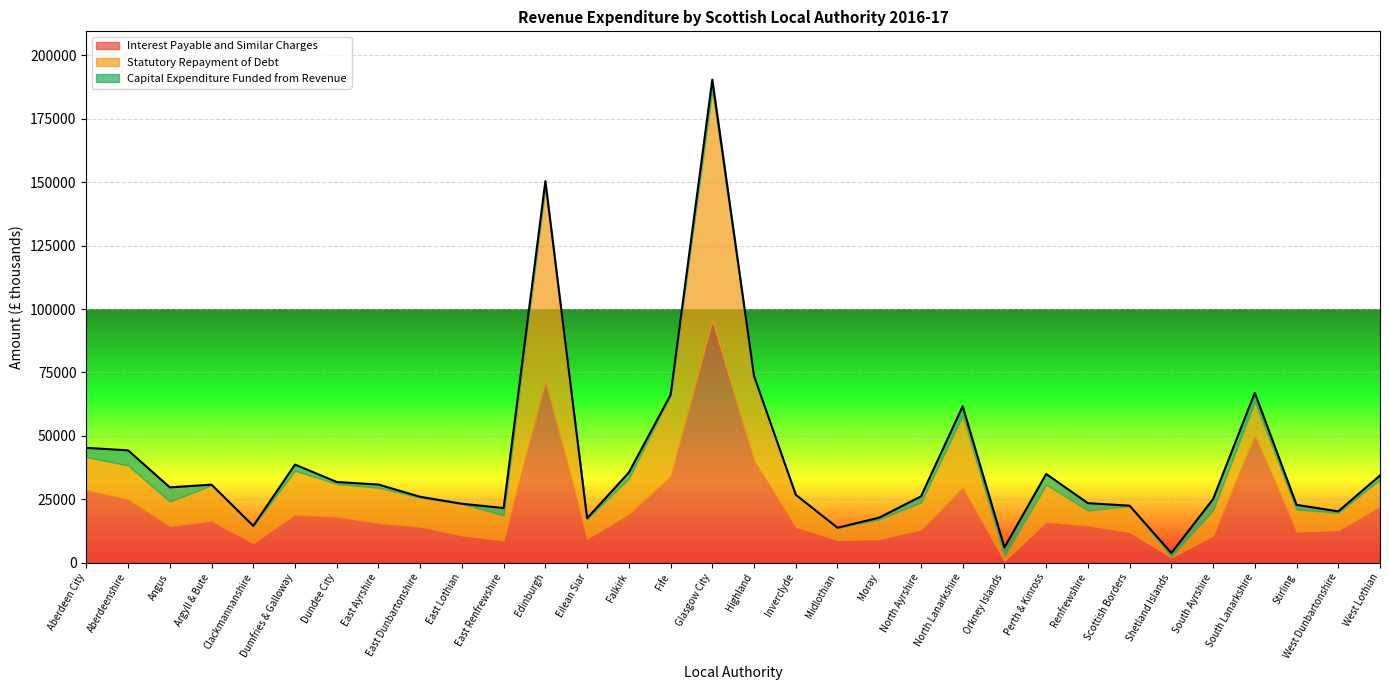

Reading left to right, what are all the values shown in this chart?

Interest Payable and Similar Charges: 28599	24894	14472	16463	7748	18909	18097	15607	14193	10738	8788	71728	9503	19172	33986	95520	40104	14113	8899	9282	13118	29484	818	16119	14685	12087	2107	10649	50029	12234	12803	22136
Statutory Repayment of Debt: 13077	13439	9615	14040	6717	17341	12947	13976	11445	12461	9811	76676	7711	14022	32152	90892	32591	12626	4840	7780	10561	28694	1781	14675	5862	10202	338	9975	13528	8690	6865	10551
Capital Expenditure Funded from Revenue: 3580	5930	5588	229	0	2399	750	1194	300	0	2920	2056	236	2343	0	4063	919	0	0	672	2418	3457	3359	4146	2895	146	1339	4405	3409	1851	536	1675